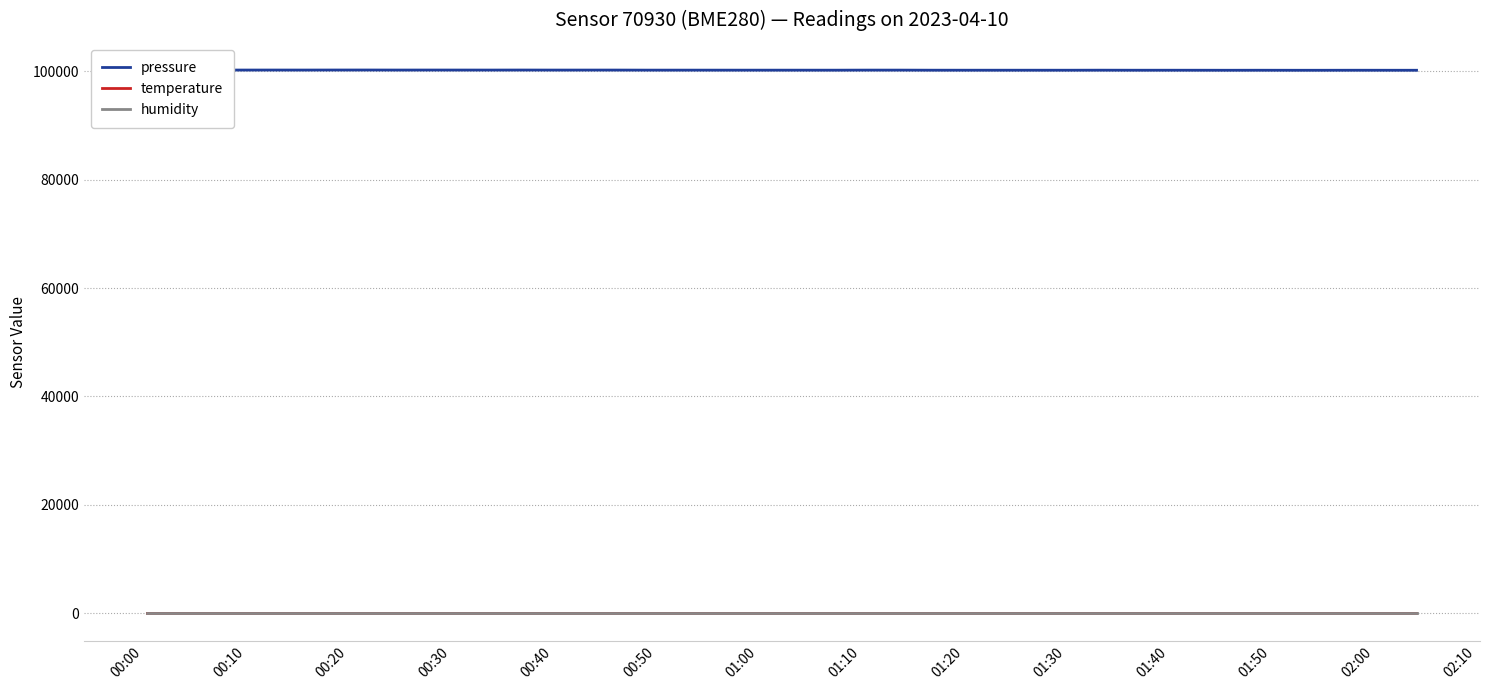

Is it true that temperature equals 3.9 at 18?

False